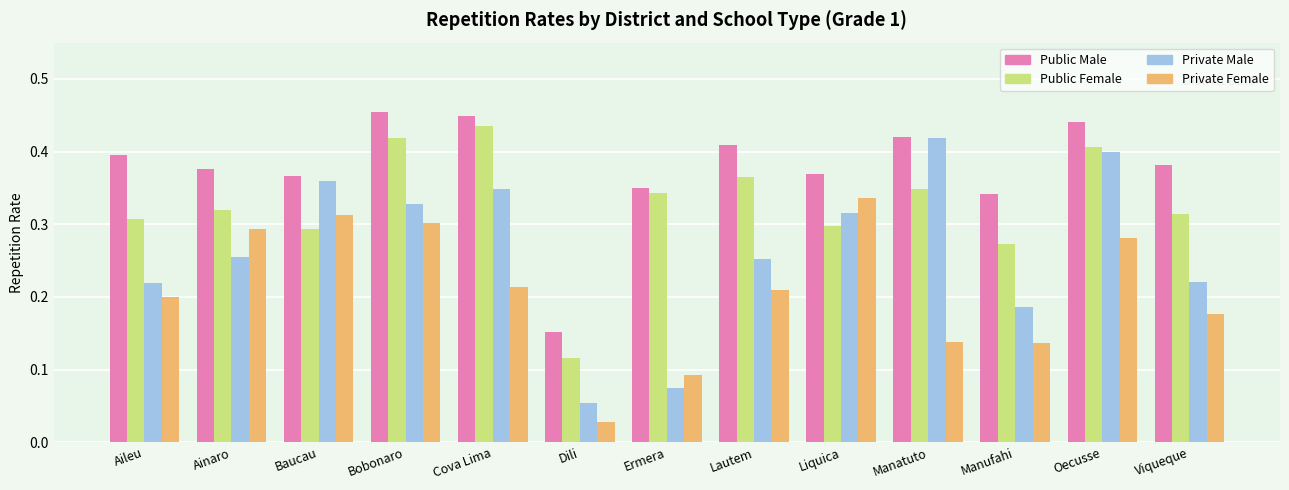

Which series has the widest spread of values?

Private Male